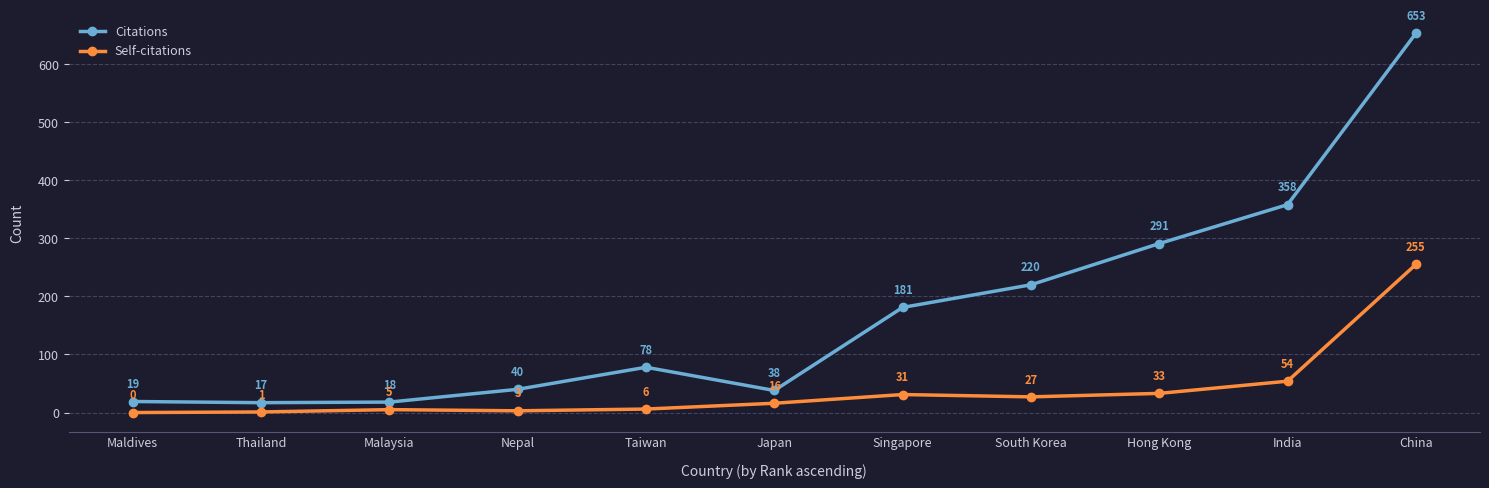

What are all the series names shown in the legend?

Citations, Self-citations